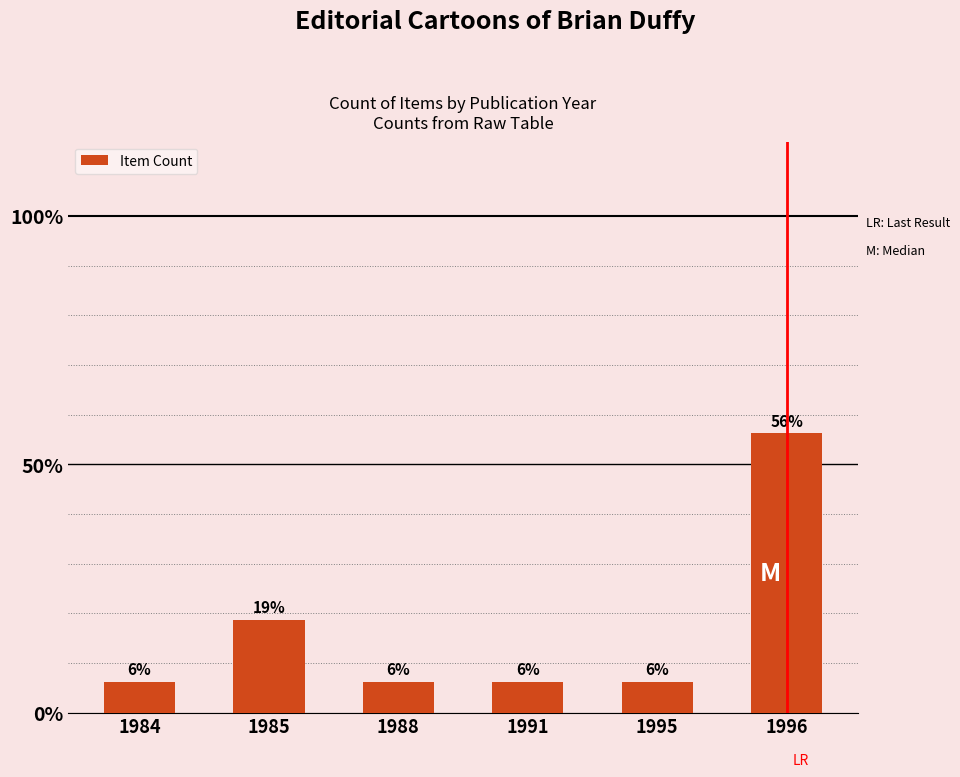

Where is the data nearest to the value 5?

1985